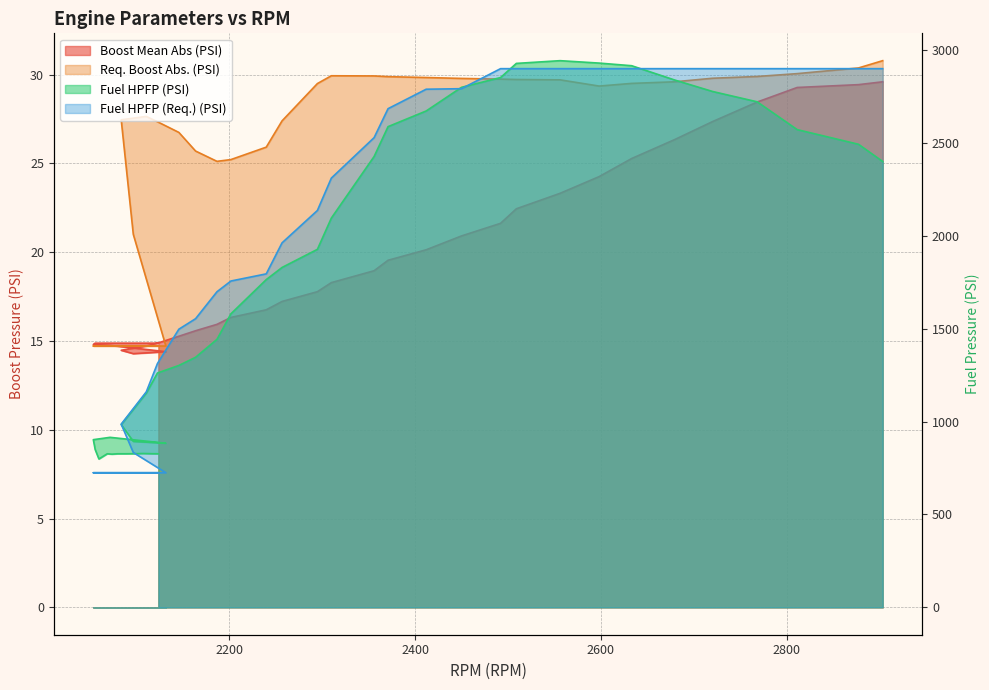

What is the lowest value of the Req. Boost Abs. (PSI) series?

14.7